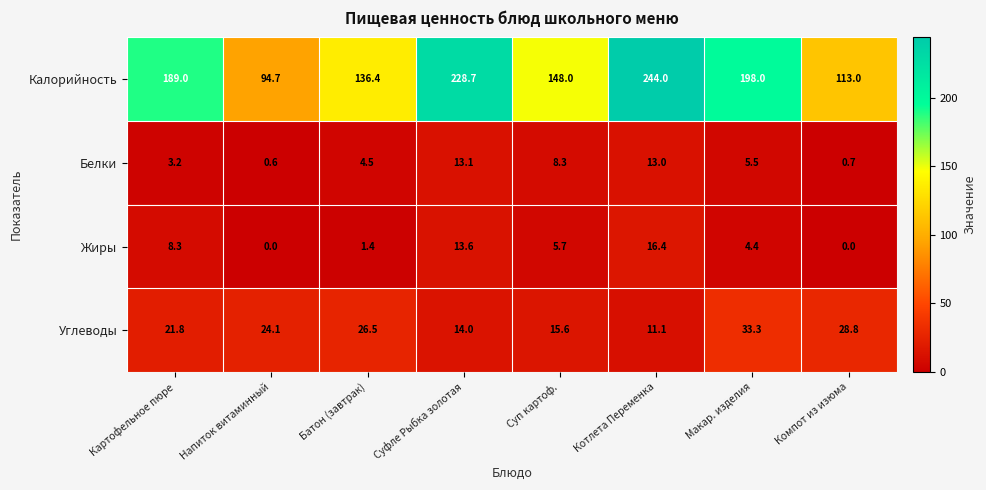

At which category is the sum across all series the highest?

Котлета Переменка